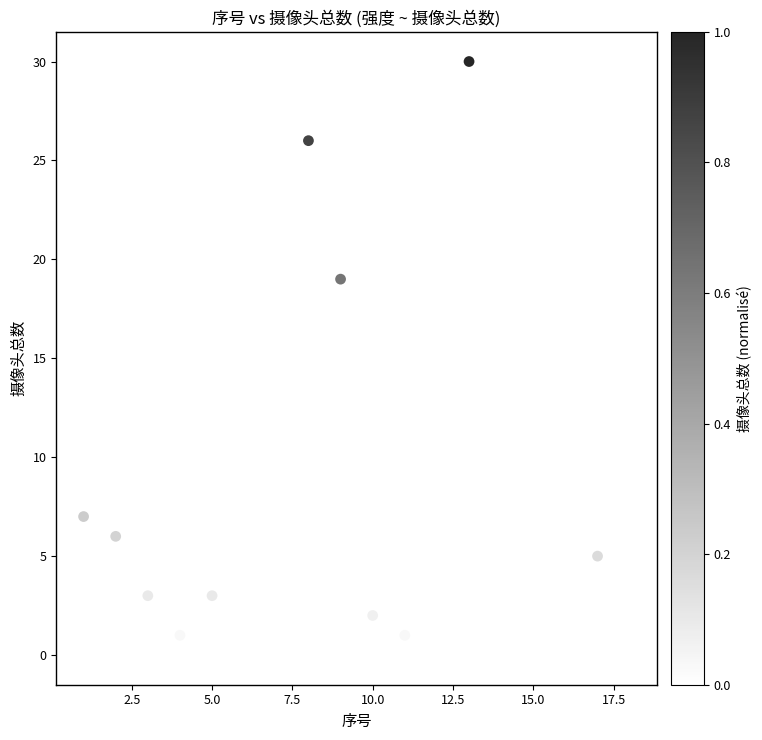

What Y value in the scatter plot is closest to 15?

19